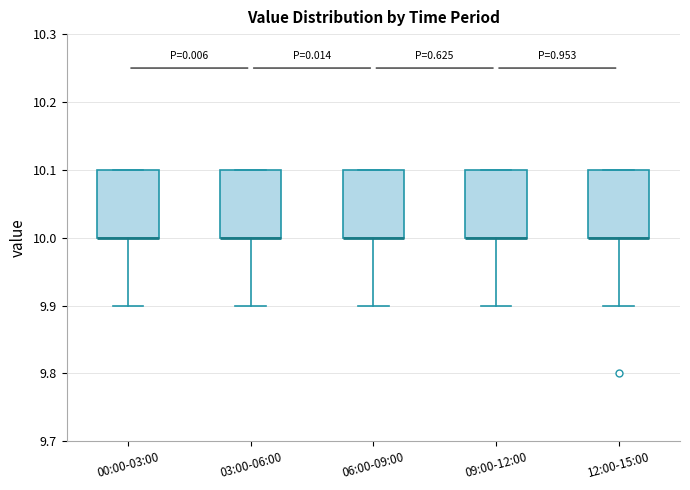

Where is the lower edge of the box for 09:00-12:00 on the y-axis? The values are not printed on the chart, so give them approximately, as read against the axis.

10.0